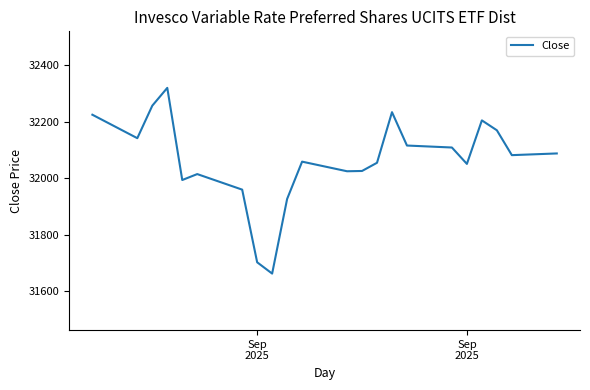

What is the greatest value displayed?

32320